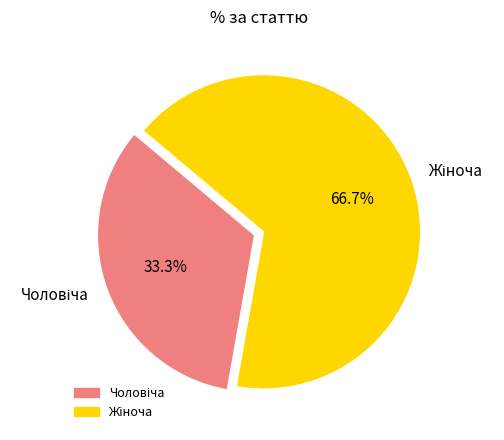

Is there any slice that represents more than half of the pie?

Yes